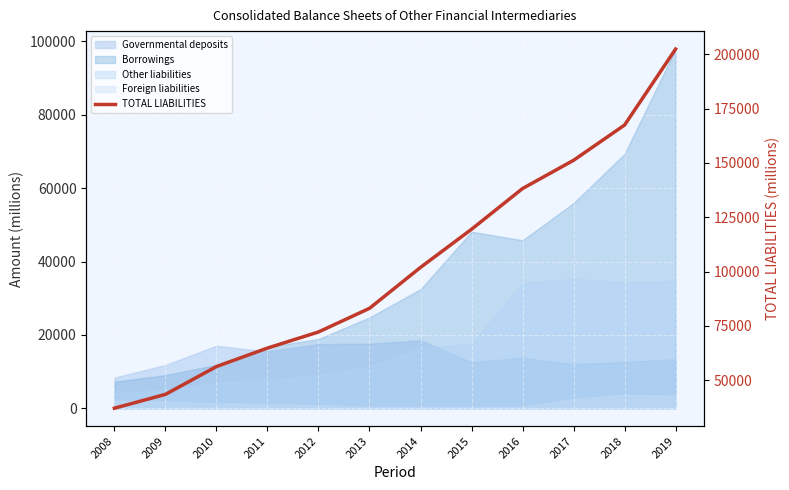

How many data points does each series have?

12